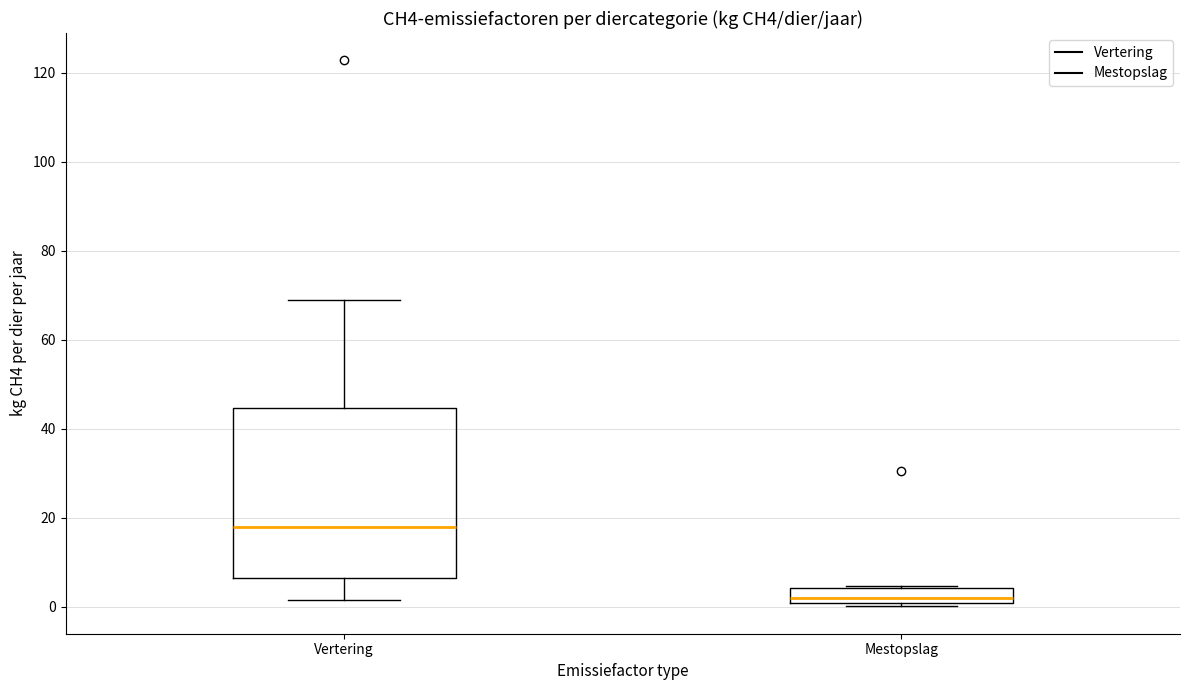

Comparing the boxes themselves (not the whiskers), which one is the tallest?

Vertering